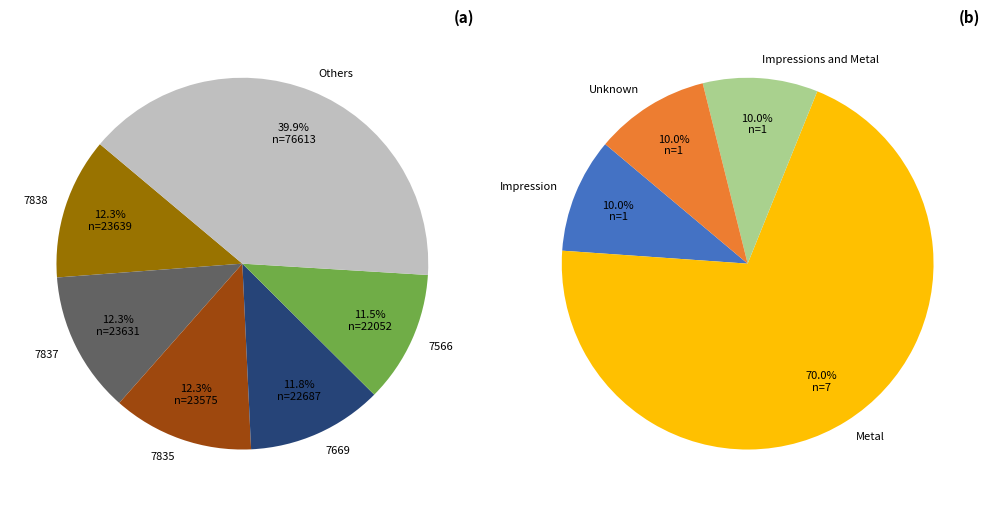

Is it true that 5658 is 1% of the pie?

False